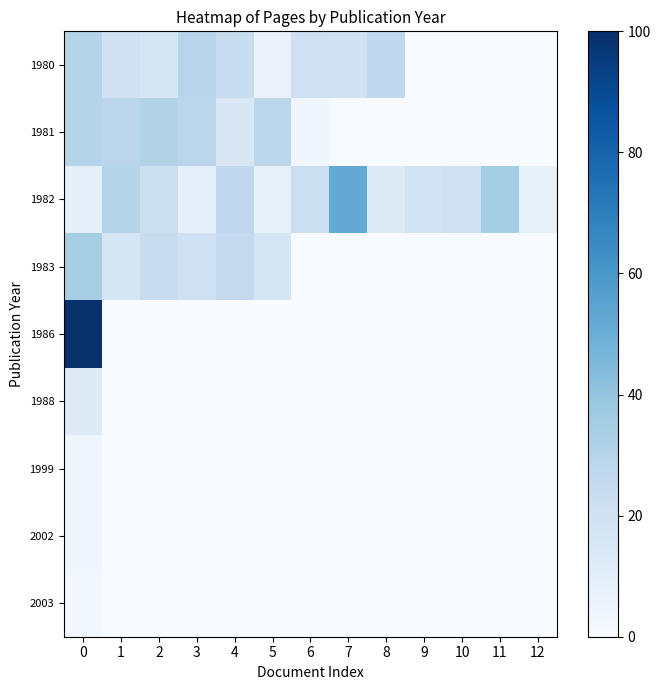

At how many categories does at least one series exceed 61?

1